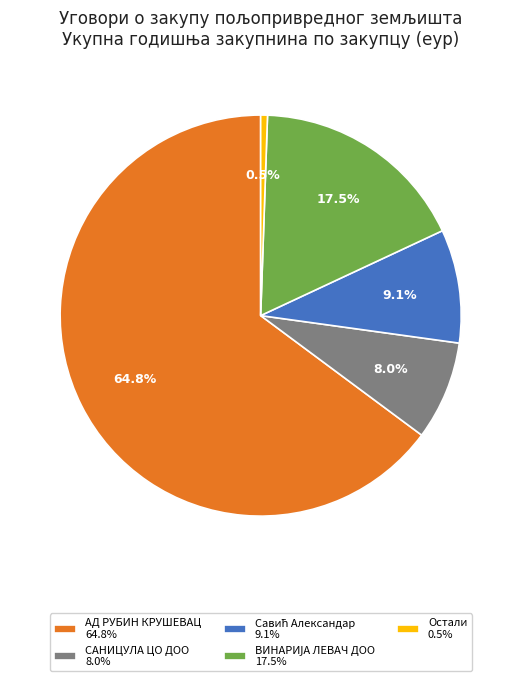

Which category has the smallest portion of the pie?

Остали 0.5%